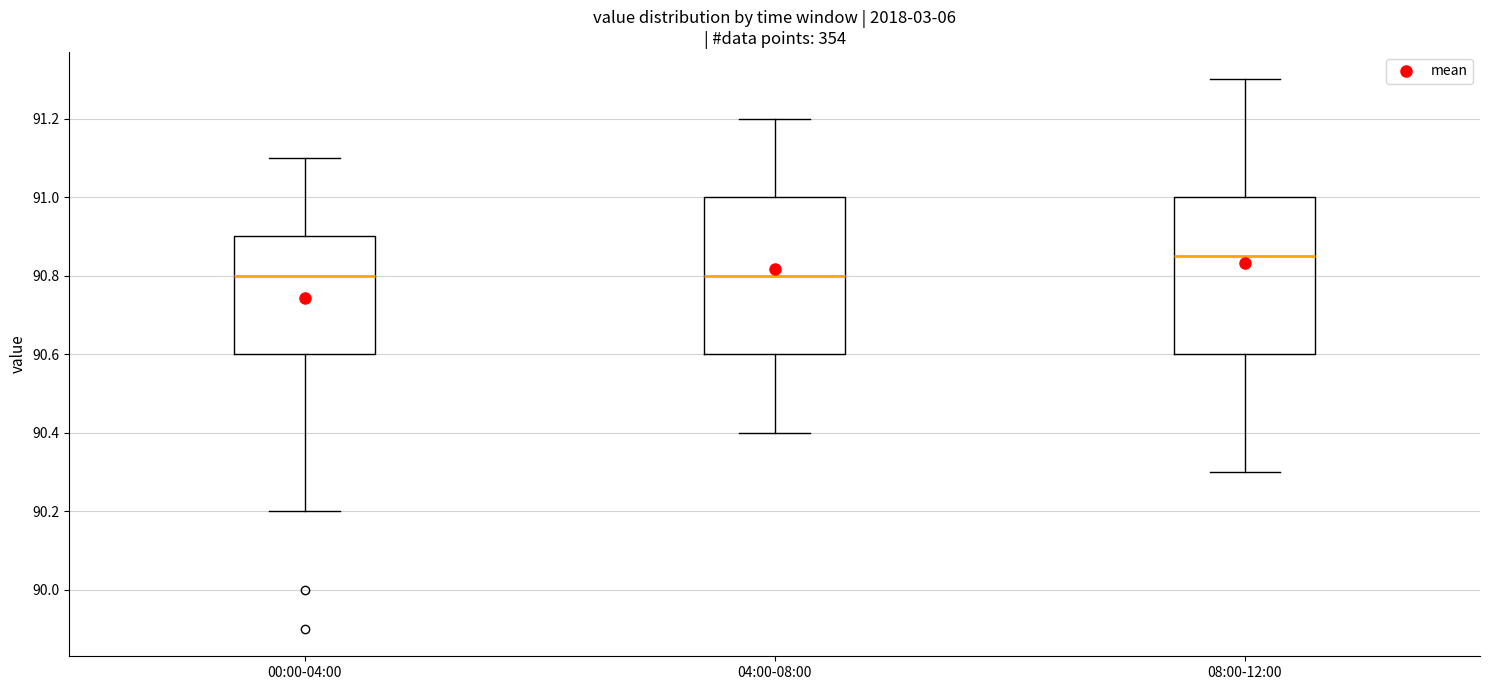

Reading left to right, transcribe this box plot: for each box, give where its median line is, the range the box spans, and where its two whiskers end, as read against the y-axis. The values are not printed on the chart, so give them approximately, as read against the axis.

00:00-04:00: median 90.80, box 90.60 to 90.90, whiskers 90.20 to 91.10
04:00-08:00: median 90.80, box 90.60 to 91.00, whiskers 90.40 to 91.20
08:00-12:00: median 90.86, box 90.60 to 91.00, whiskers 90.30 to 91.30